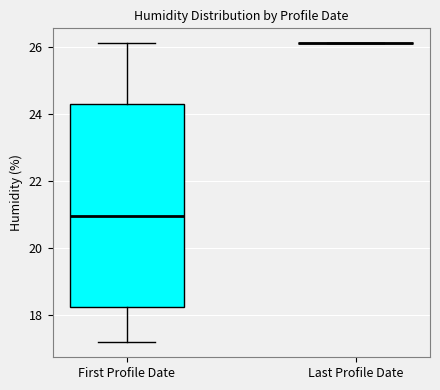

Reading left to right, transcribe this box plot: for each box, give where its median line is, the range the box spans, and where its two whiskers end, as read against the y-axis. The values are not printed on the chart, so give them approximately, as read against the axis.

First Profile Date: median 21.0, box 18.2 to 24.4, whiskers 17.2 to 26.2
Last Profile Date: box collapsed to a line at 26.2, whiskers 26.2 to 26.2